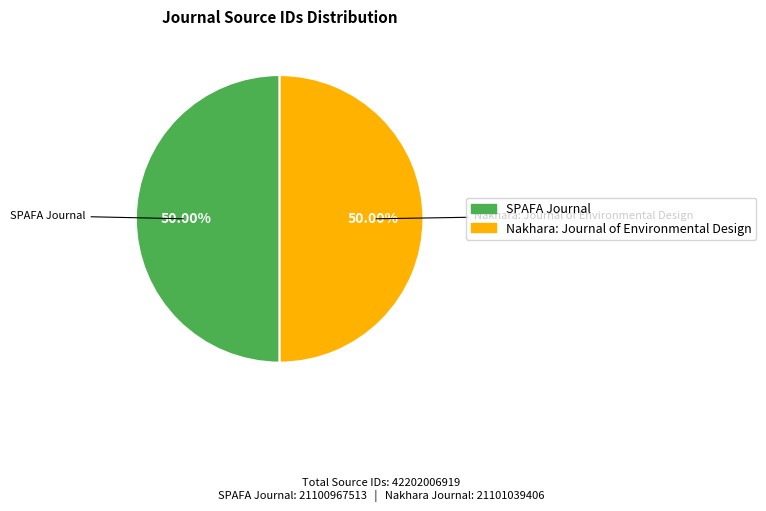

Is the sum of Nakhara: Journal of Environmental Design and SPAFA Journal greater than half?

Yes